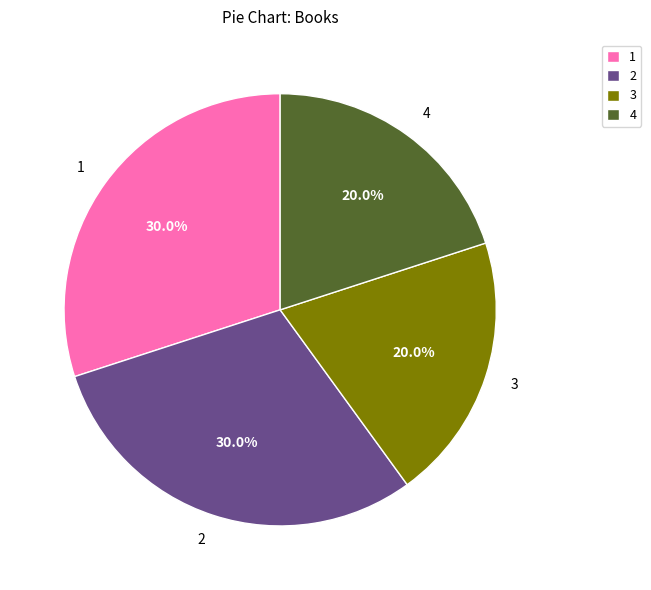

Is there a majority slice in this chart?

No